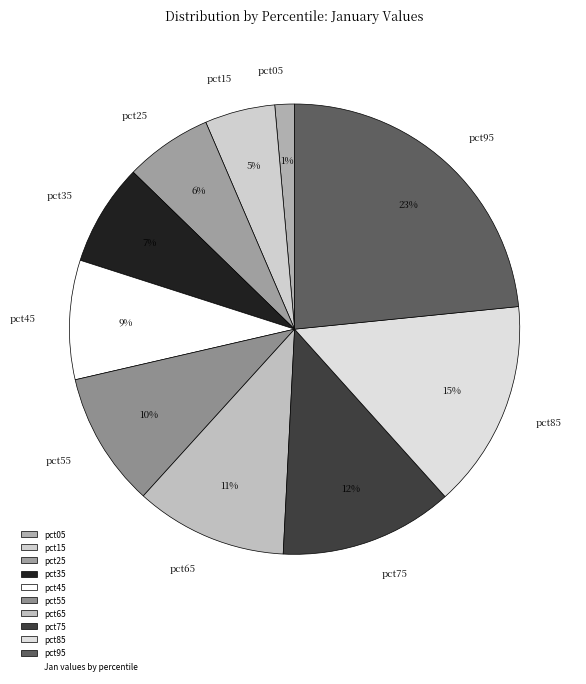

Does pct25 account for over 50% of the chart?

No